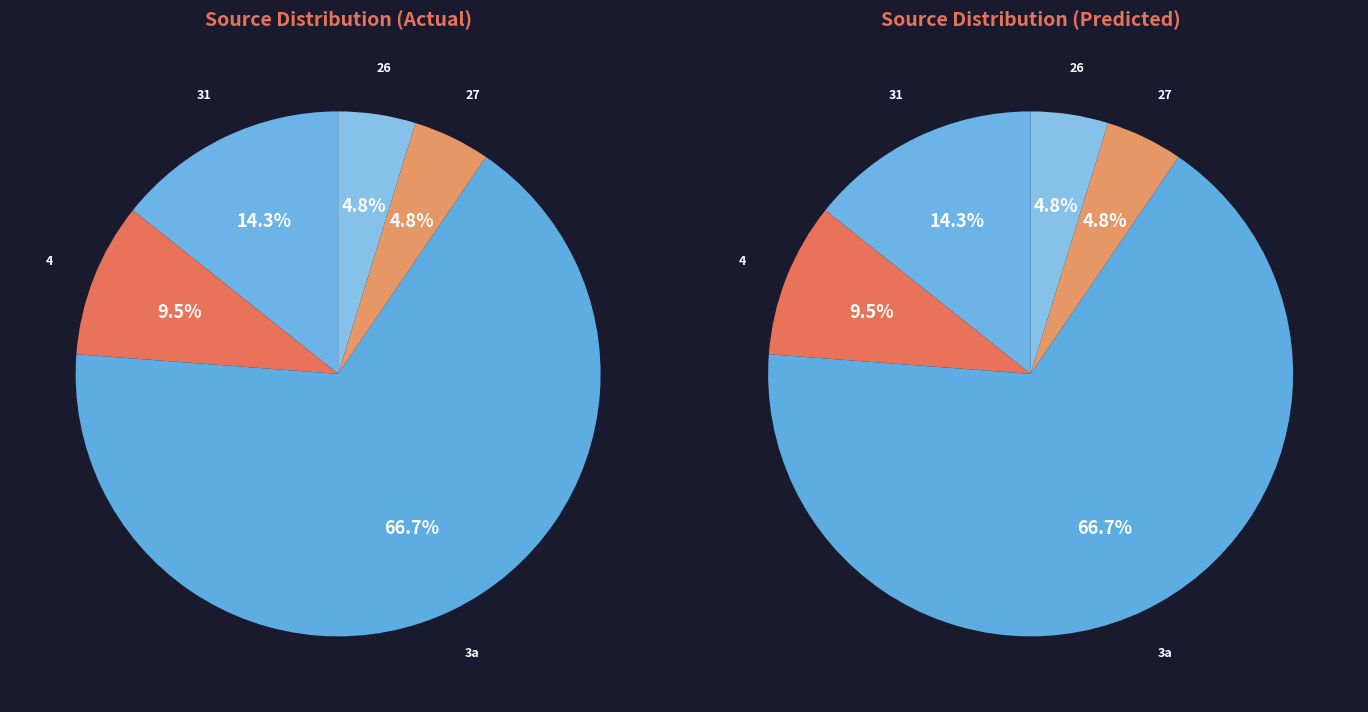

Is the sum of Thomas S. Keefer 99/3a & 99/4 and Thomas S. Keefer 101/31 greater than half?

No